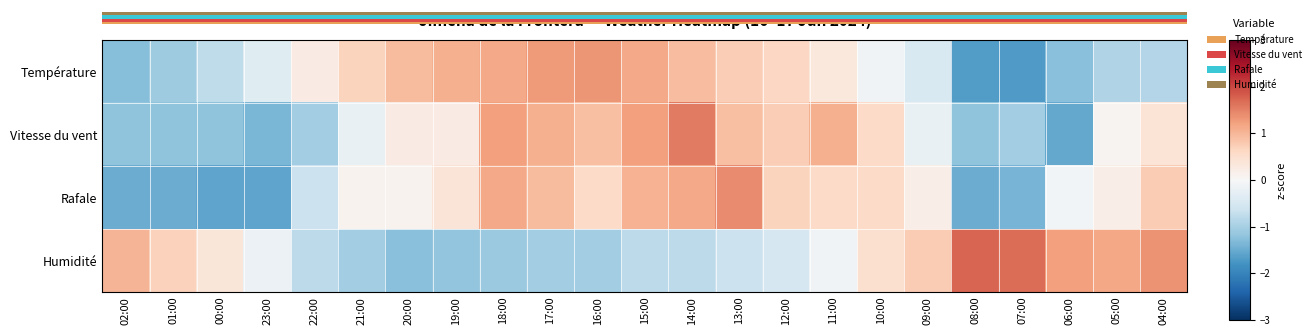

Rank the series by their maximum value, from lowest to highest.

Température, Rafale, Vitesse du vent, Humidité